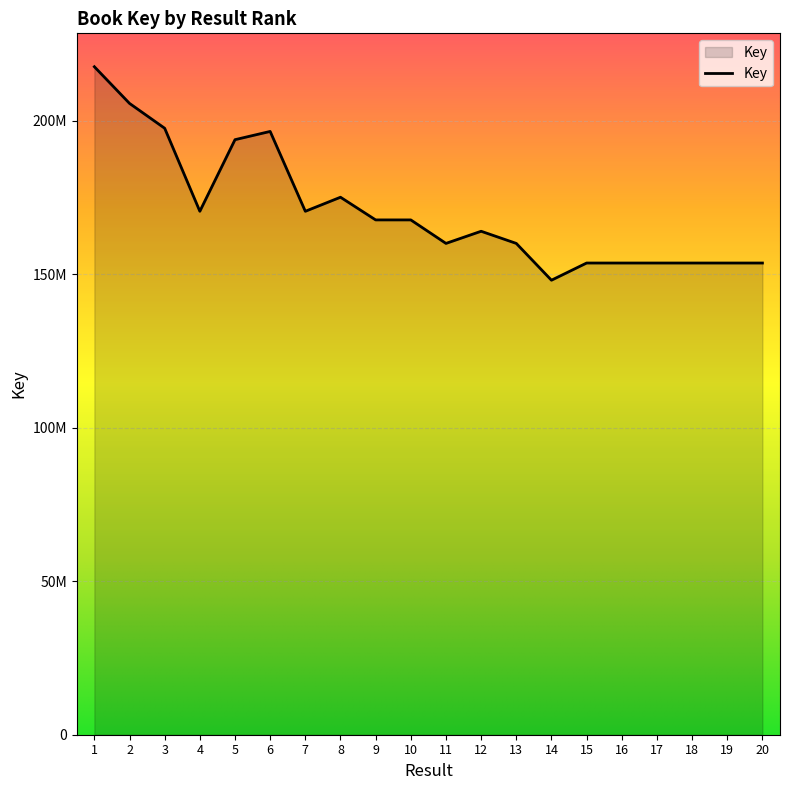

Is this an area chart (filled region under the line)?

Yes